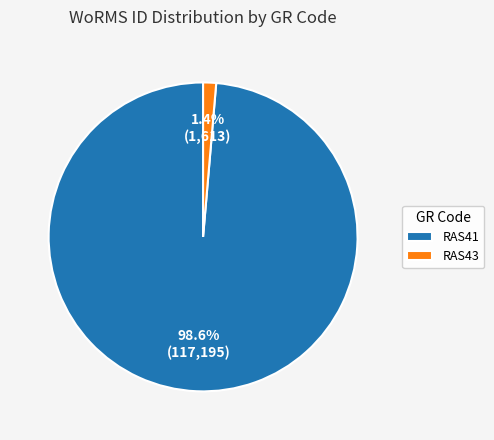

What percentage is NOT represented by RAS41?

1.4%